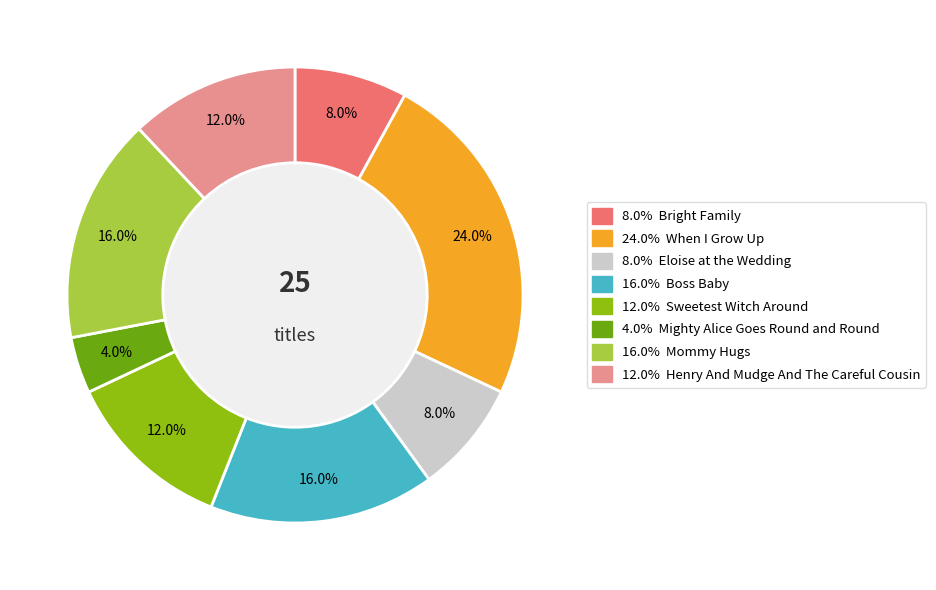

Is there any slice that represents more than half of the pie?

No